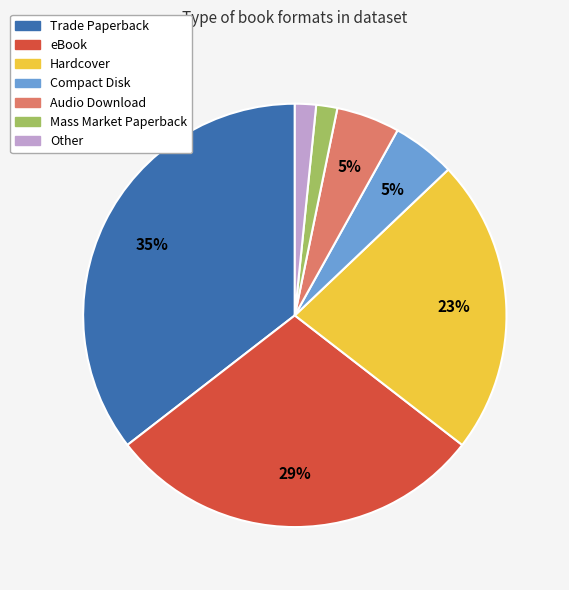

True or false: Audio Download accounts for 18% of the total.

False